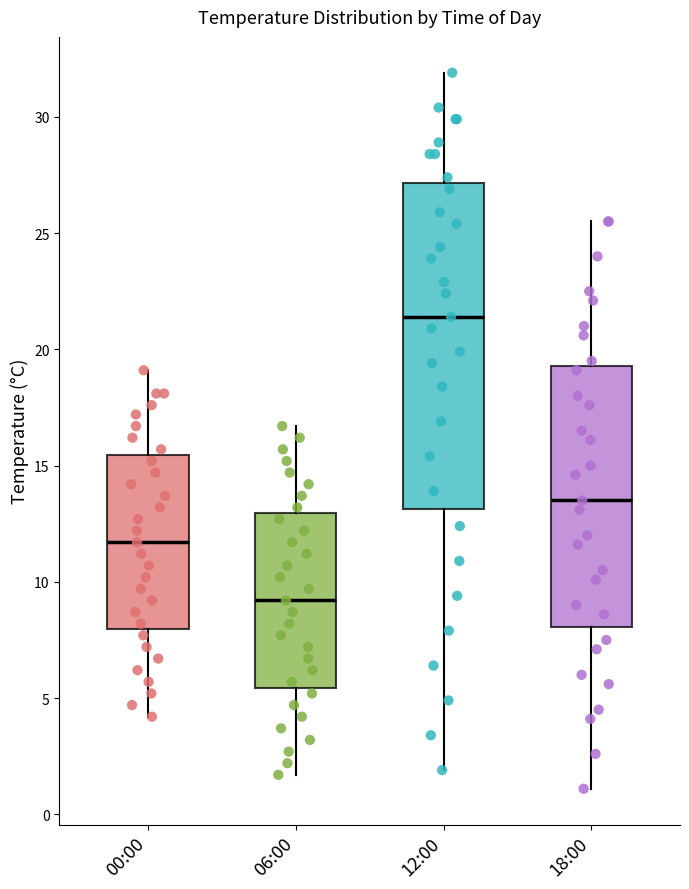

Which box's median line is the highest?

12:00